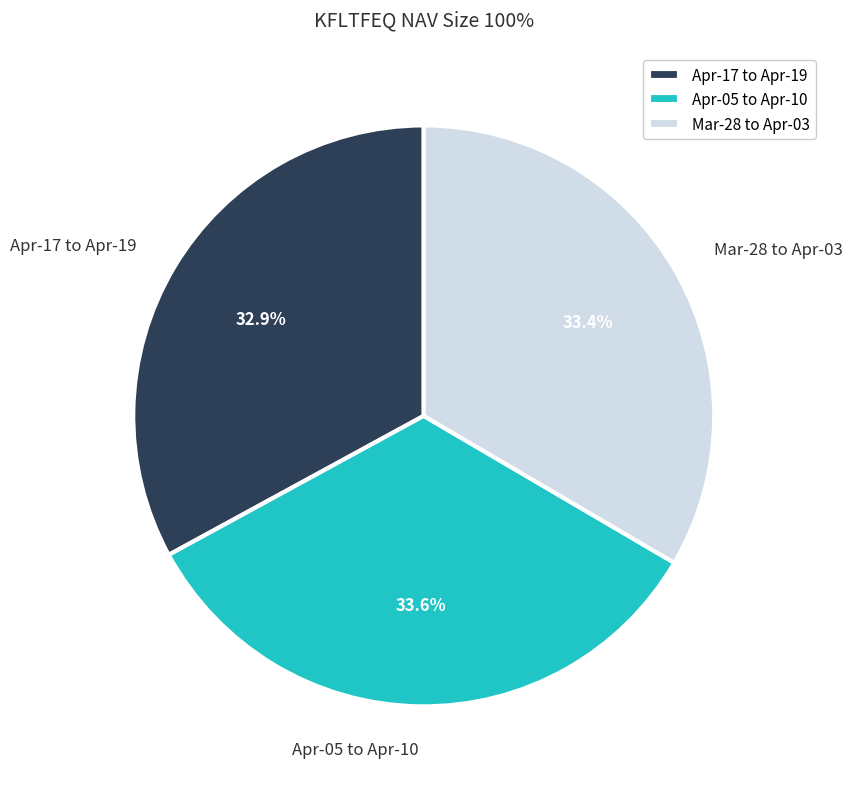

What portion of the pie excludes Apr-05 to Apr-10?

66.4%